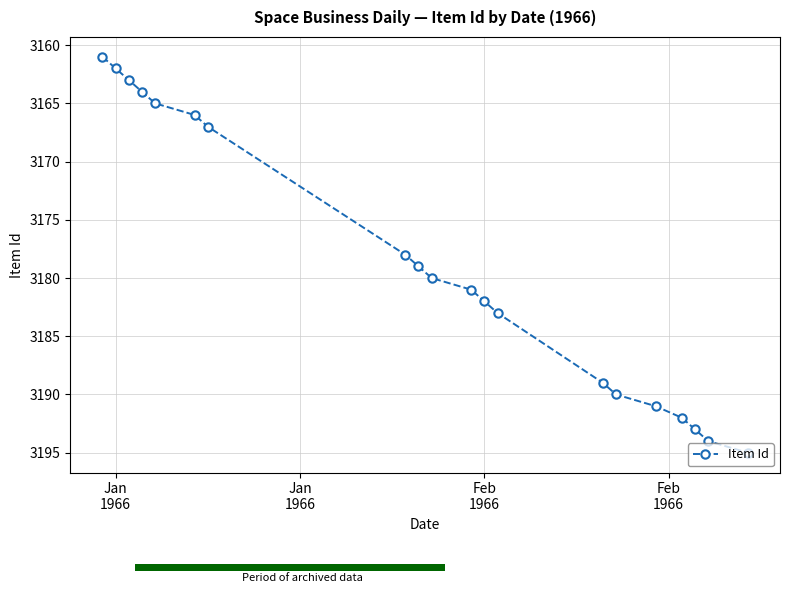

What is the value of the 17th point from the left?

3192